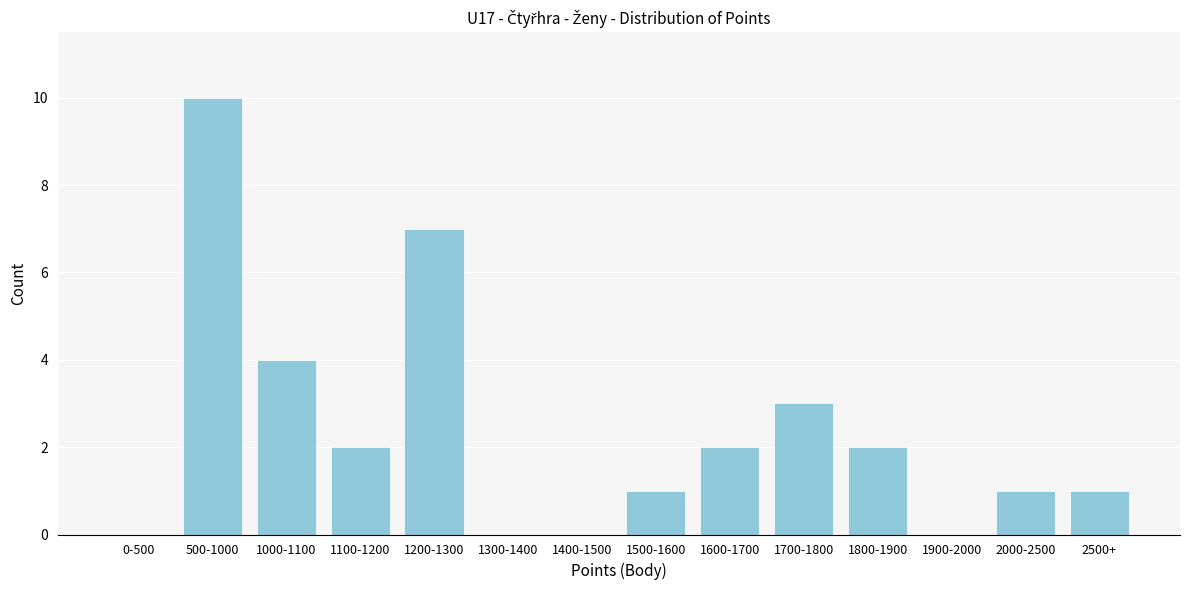

Reading left to right, what are all the values shown in this chart?

0-500=0	500-1000=10	1000-1100=4	1100-1200=2	1200-1300=7	1300-1400=0	1400-1500=0	1500-1600=1	1600-1700=2	1700-1800=3	1800-1900=2	1900-2000=0	2000-2500=1	2500+=1